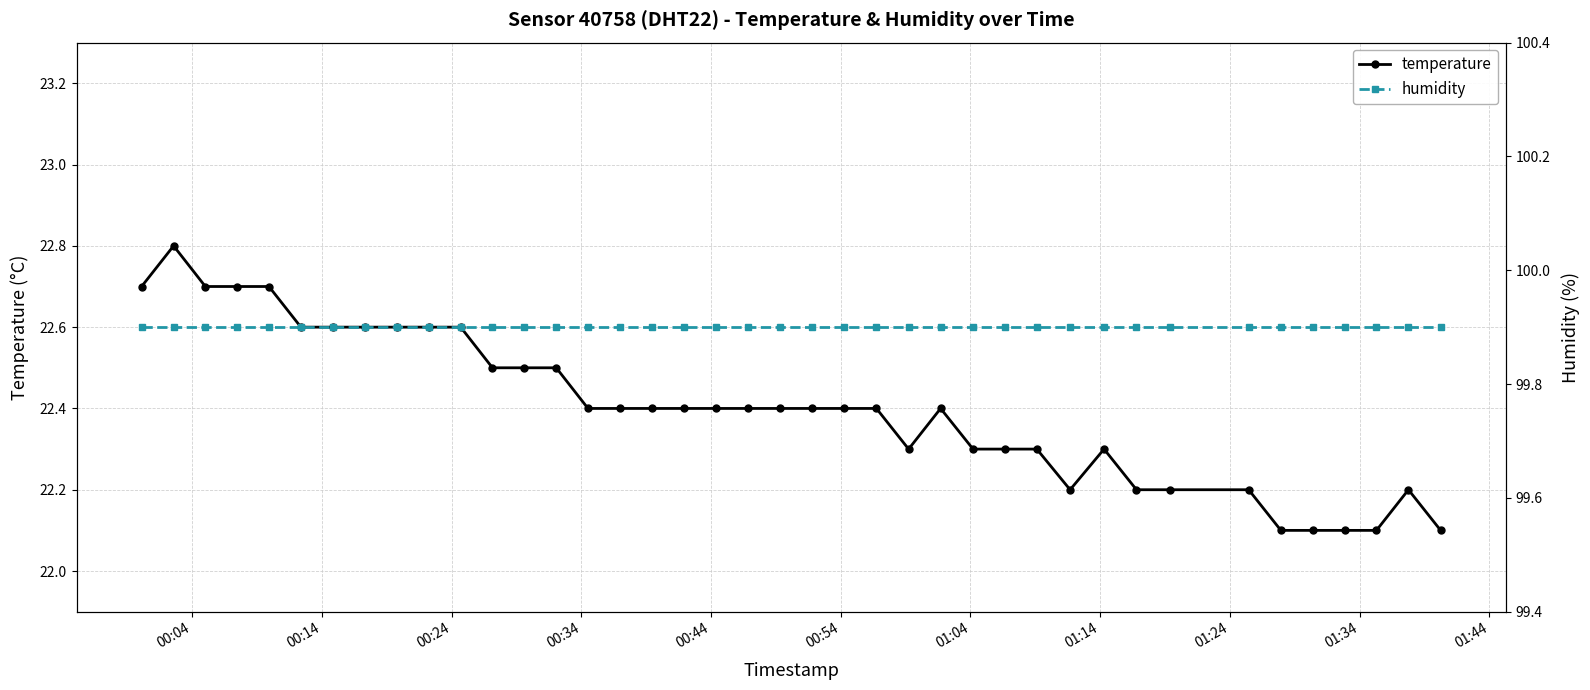

How many temperature values are between 22 and 23?

40